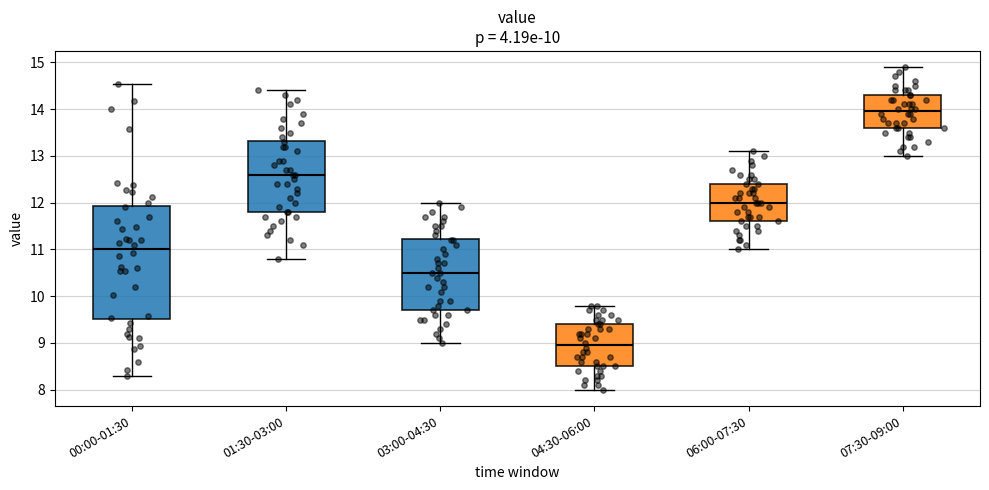

Which box is the tallest, from its lower edge to its upper edge?

00:00-01:30